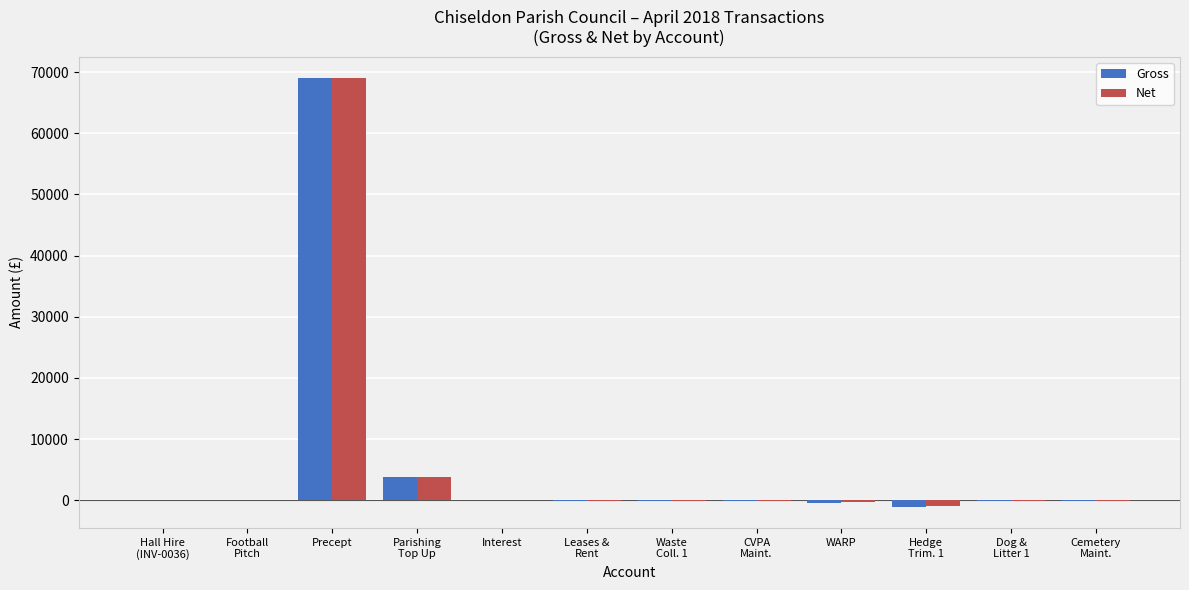

What is the sum of all Net values?

71212.0